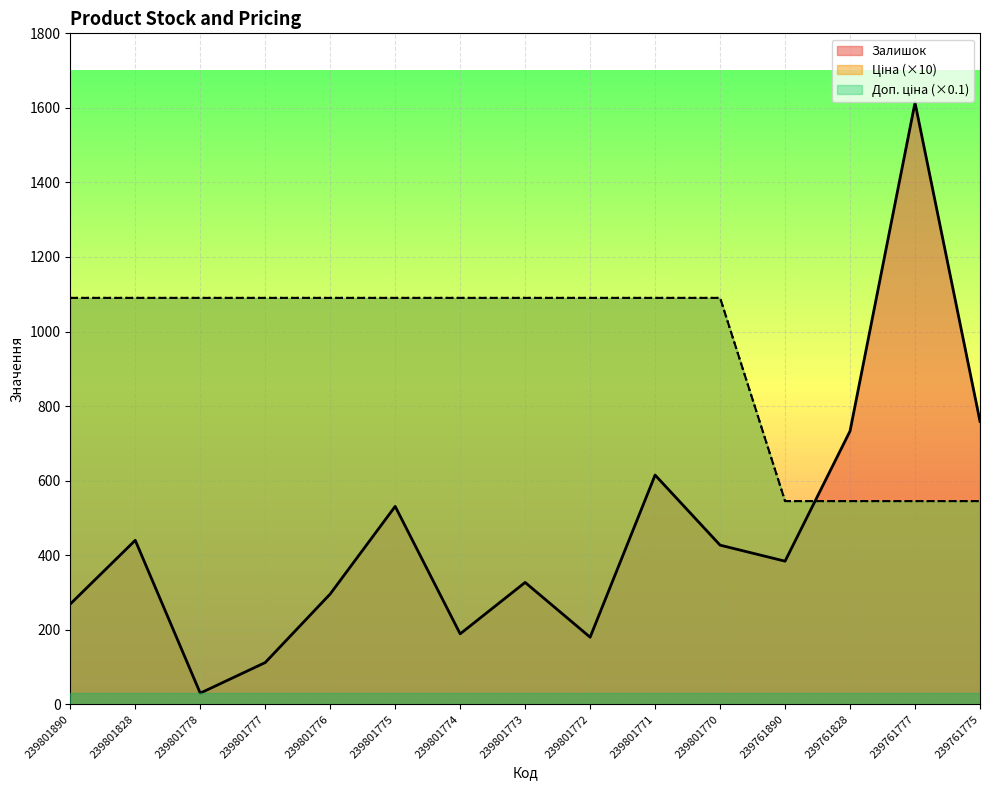

Between 239801828 and 239801771, which series saw the biggest shift?

Залишок